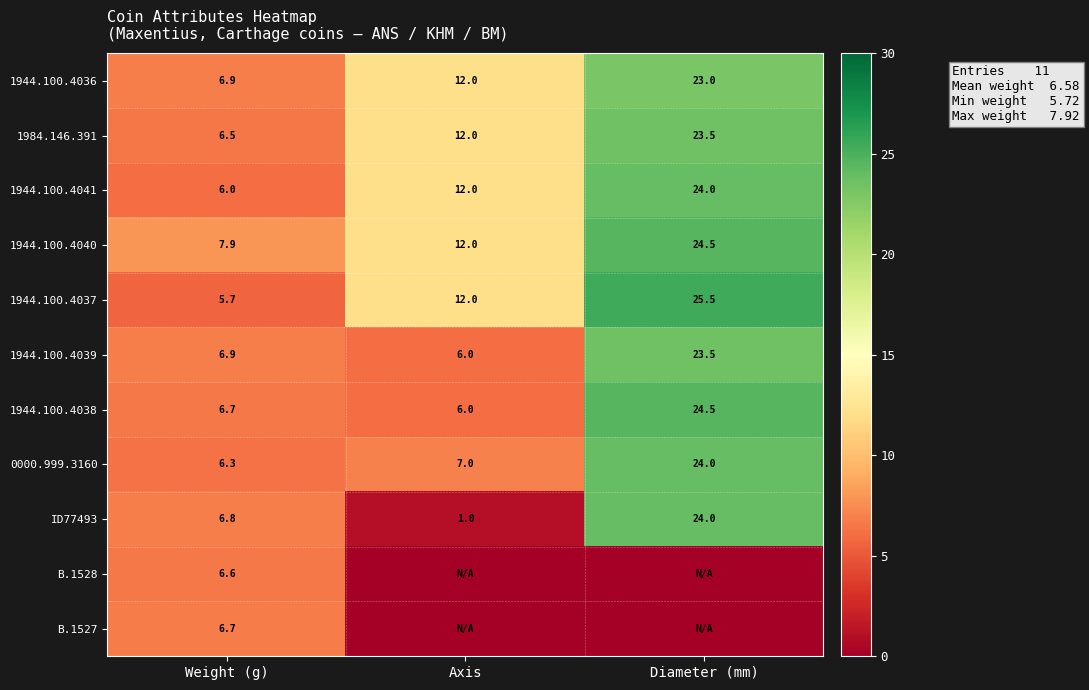

What is the average value of the 1984.146.391 series?

14.0